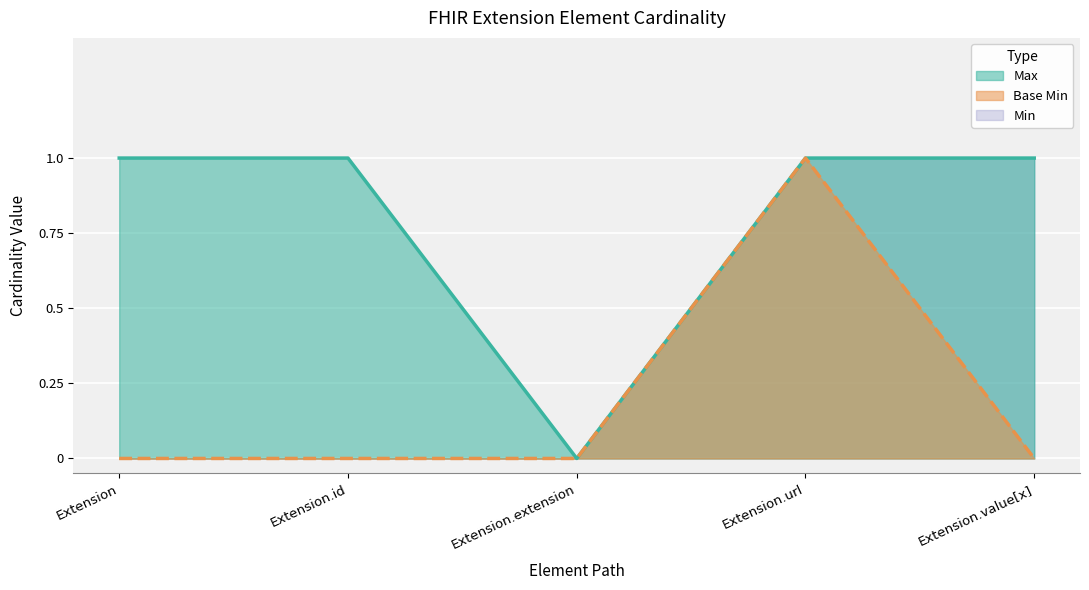

Between Extension.id and Extension.value[x], which series saw the biggest shift?

Max